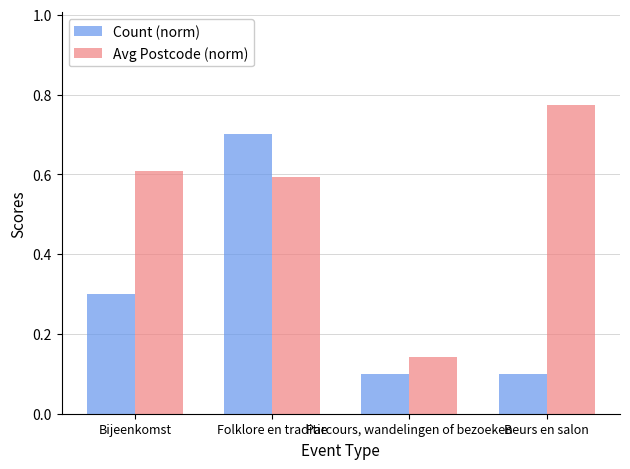

At which category is the sum across all series the highest?

Folklore en traditie